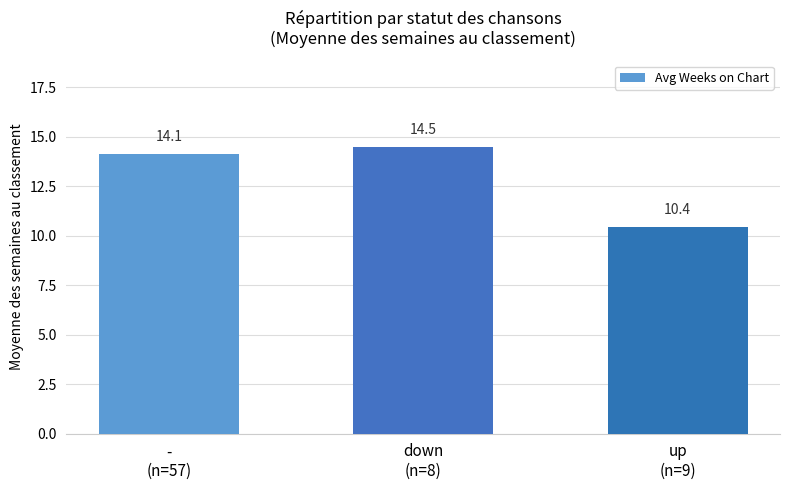

Between down
(n=8) and up
(n=9), which is larger?

down
(n=8)